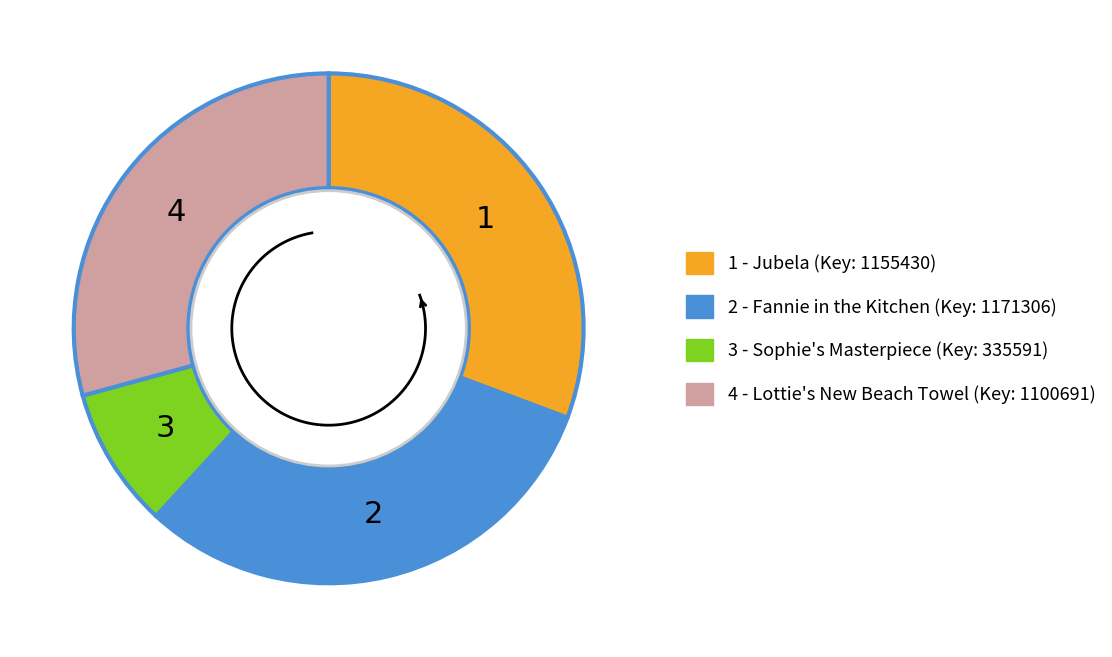

Count the number of slices in the pie.

4